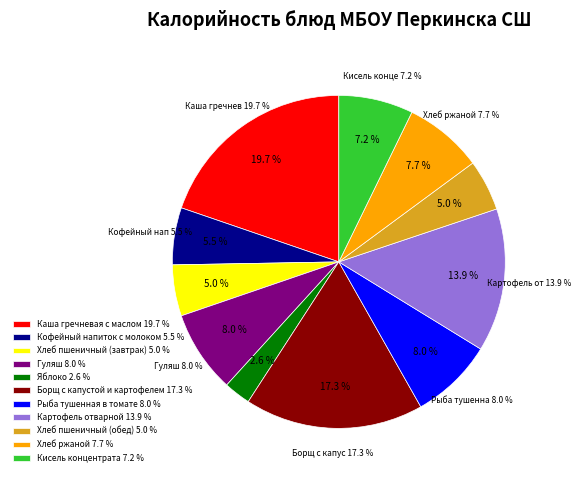

What percentage is the Хлеб пшеничный (обед) slice, to the nearest percent?

5%